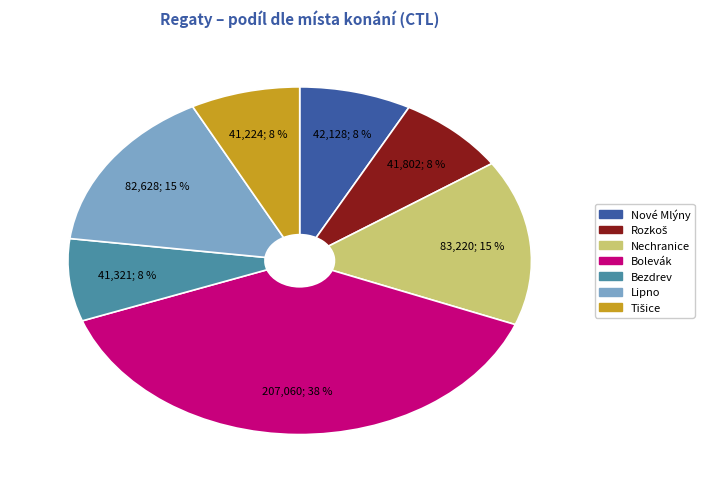

How many slices are in this pie chart?

7